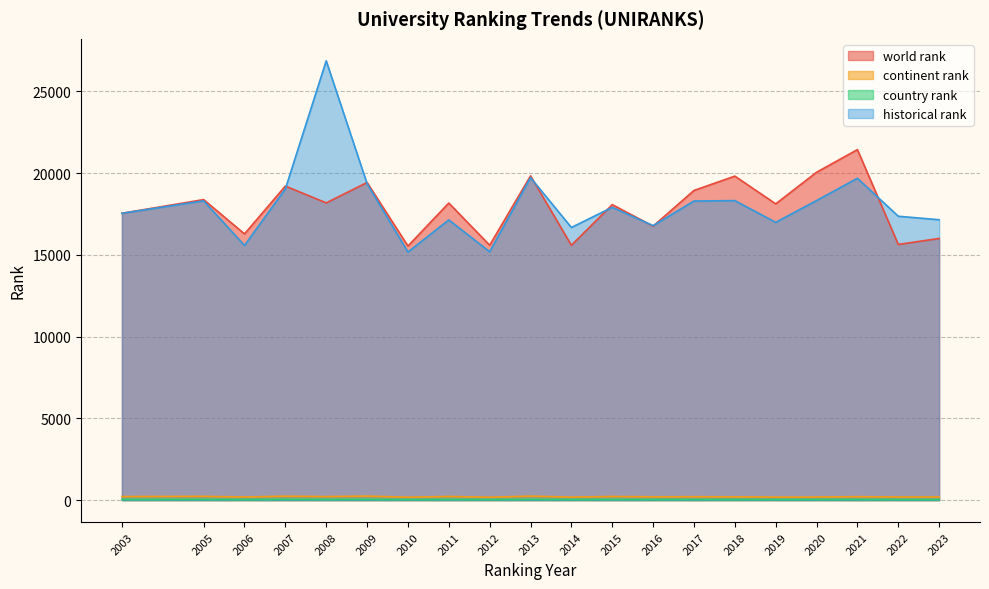

How many values in the world rank series exceed 18165?

9